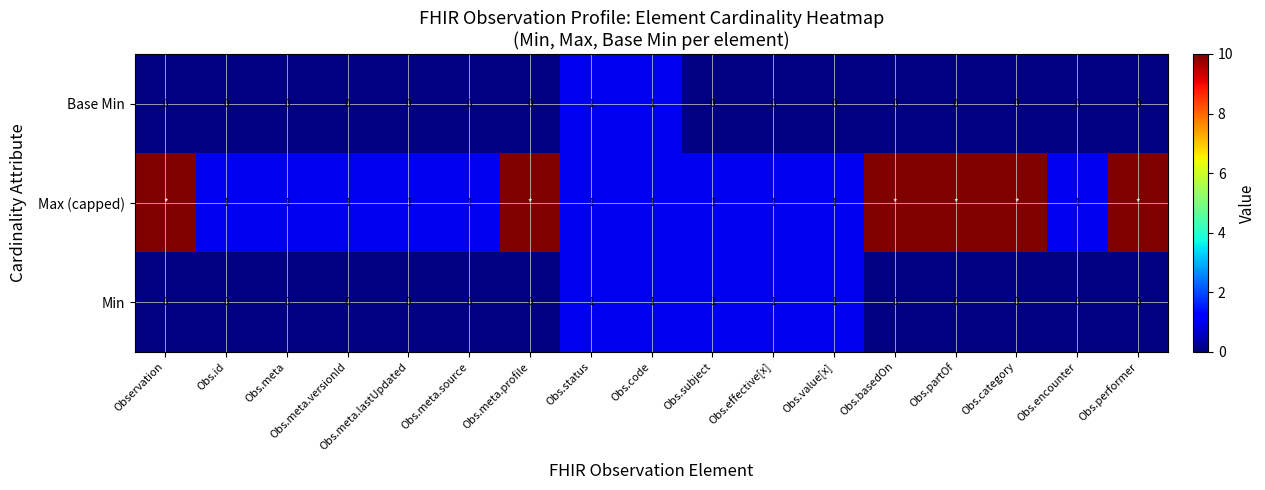

What is the sum of all Min values?

5